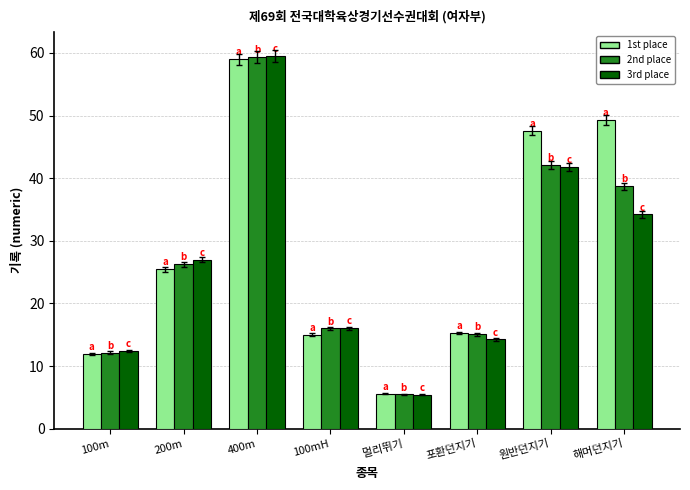

At which label is 3rd place closest to 32?

해머던지기